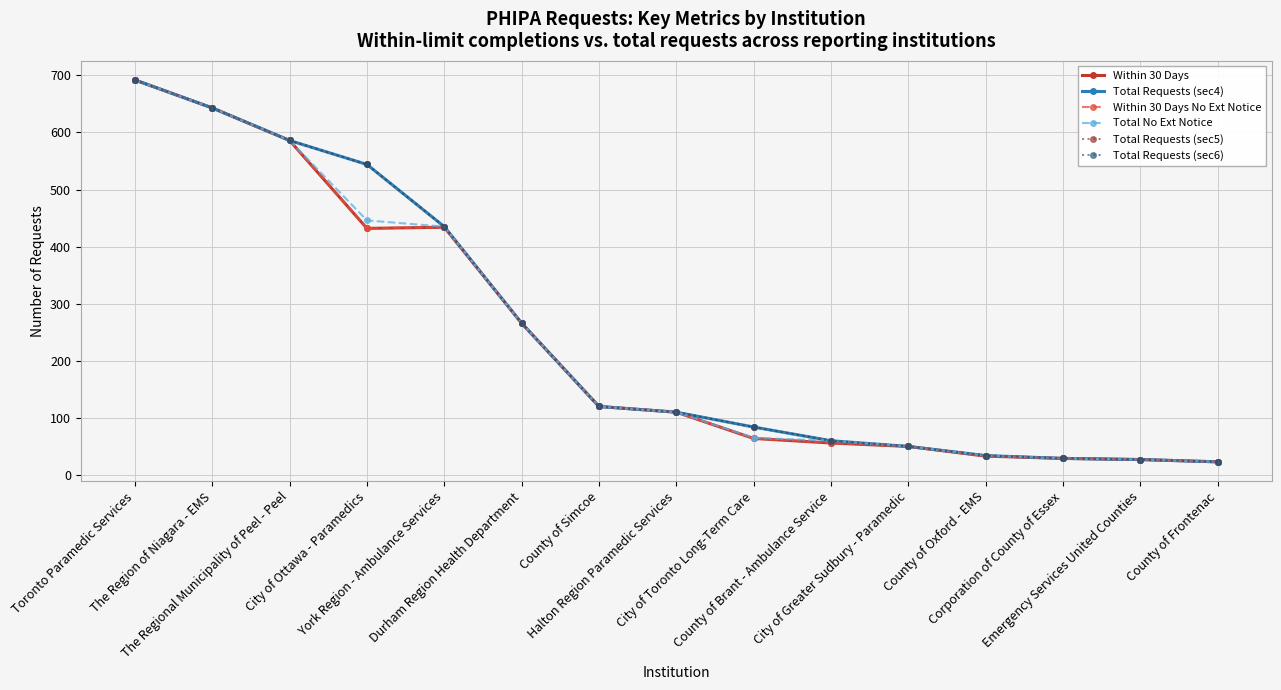

True or false: Total Requests (sec4) has more than 1 points higher than both neighbors.

False